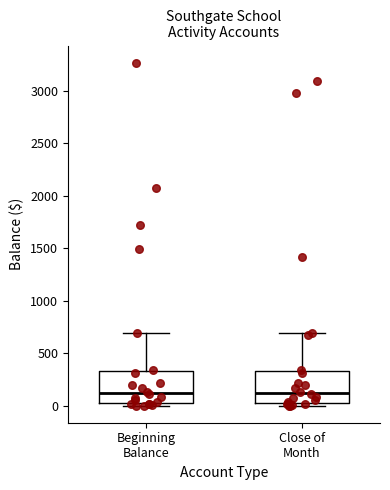

Reading left to right, read every box against the y-axis: the position of its median line, the range the box covers, and the ends of its whiskers. The values are not printed on the chart, so give them approximately, as read against the axis.

Beginning Balance: median 100, box 0 to 350, whiskers 0 (just below the box's lower edge) to 700
Close of Month: median 100, box 0 to 350, whiskers 0 (just below the box's lower edge) to 700